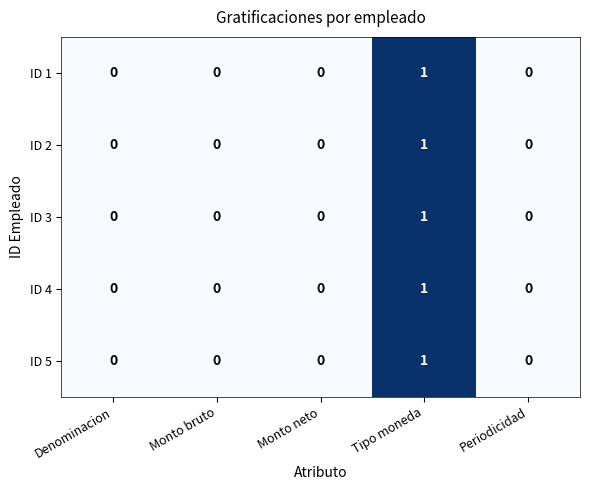

Reading right to left, what are all the values shown in this chart?

ID 1: 0	1	0	0	0
ID 2: 0	1	0	0	0
ID 3: 0	1	0	0	0
ID 4: 0	1	0	0	0
ID 5: 0	1	0	0	0